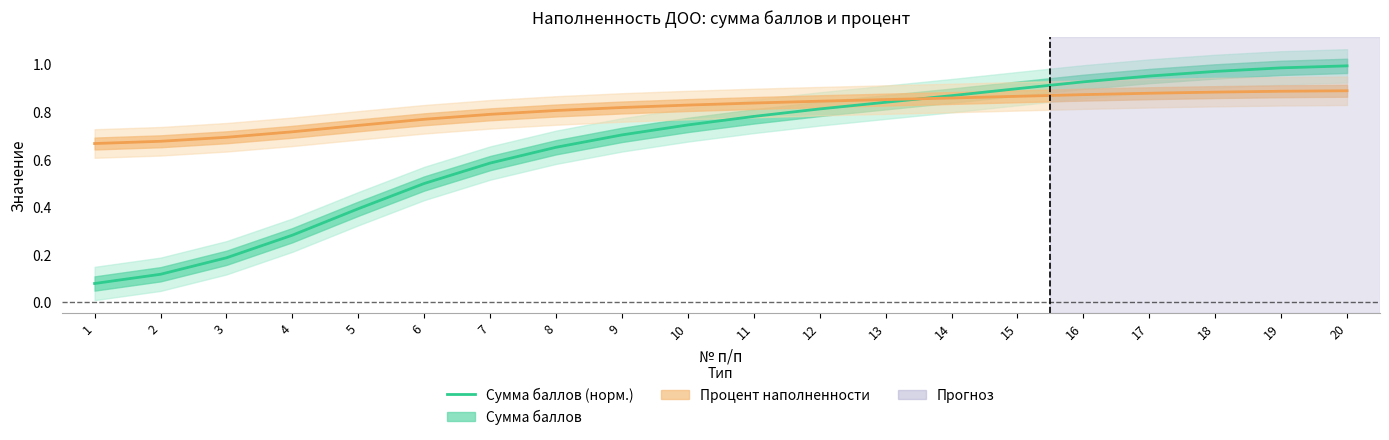

At which category does the chart reach its minimum across all series?

1